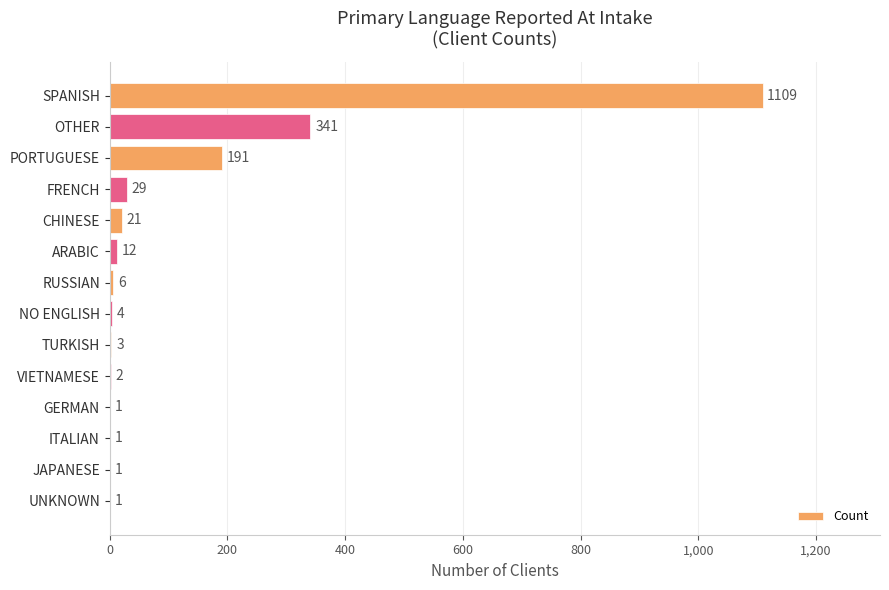

Where is the data nearest to the value 555?

OTHER